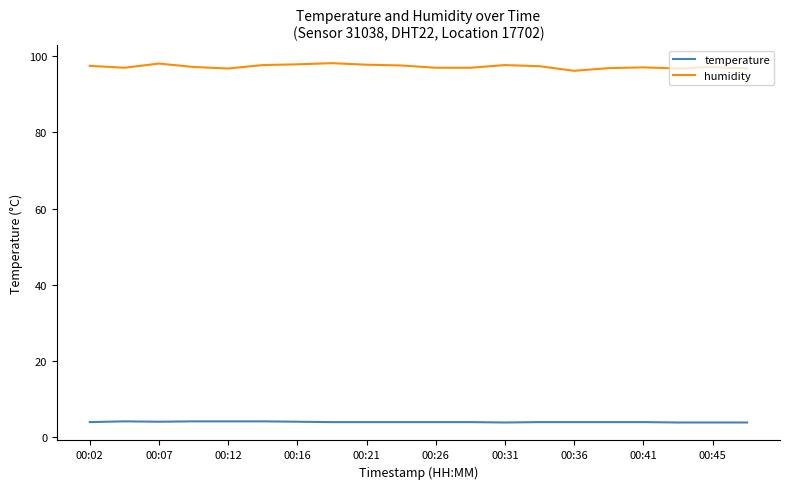

Rank the series by their maximum value, from highest to lowest.

humidity, temperature